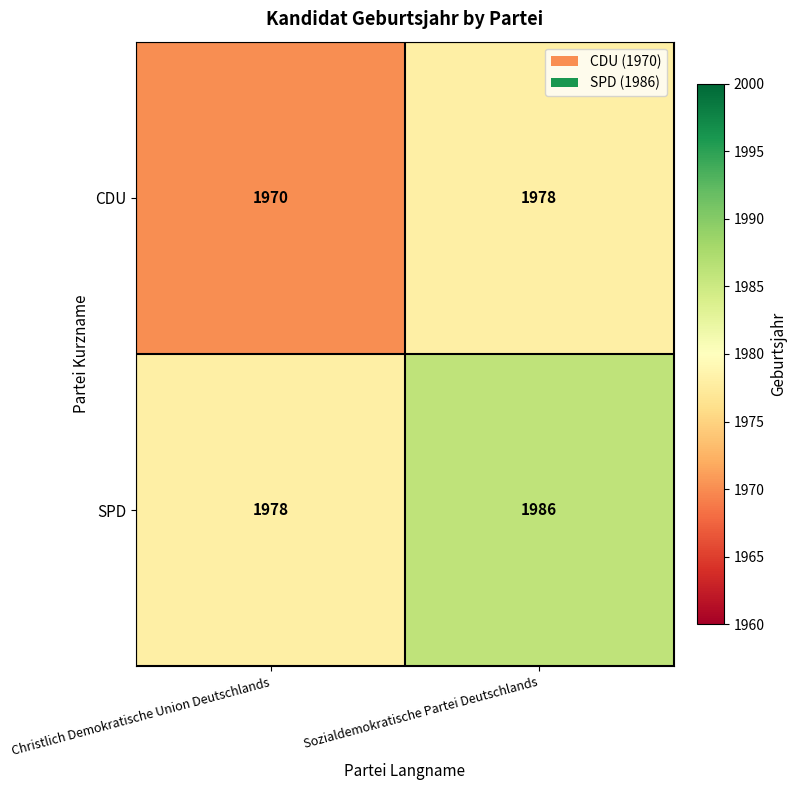

How many distinct data groups are displayed?

2